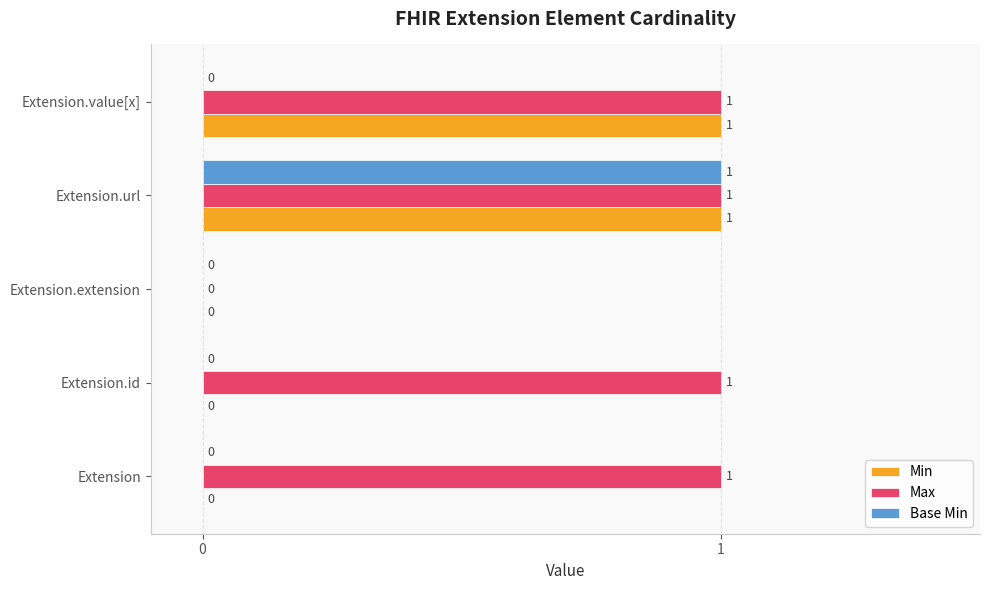

True or false: Max has a value of 1 at Extension.extension.

False